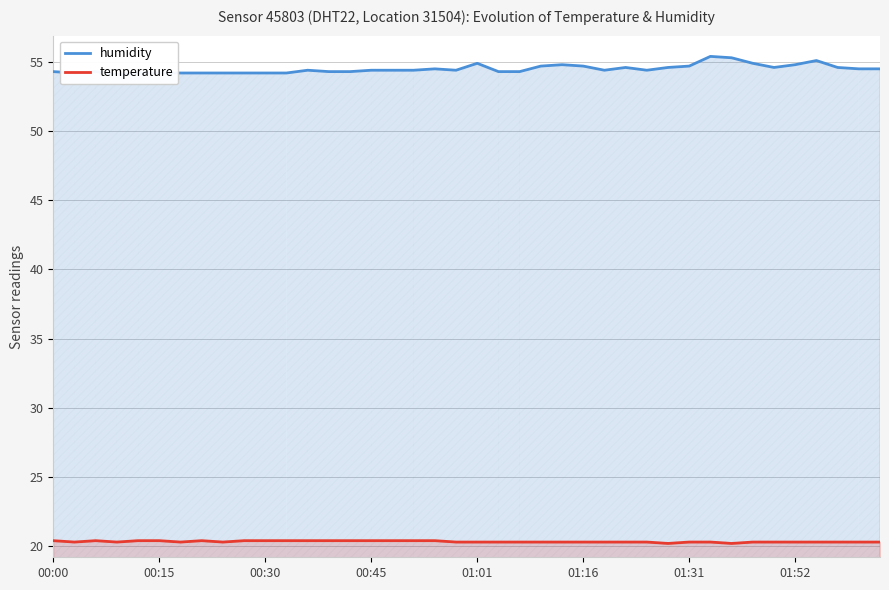

Reading left to right, what are all the values shown in this chart?

humidity: 54.3	54.2	54.3	54.1	54.2	54.2	54.2	54.2	54.2	54.2	54.2	54.2	54.4	54.3	54.3	54.4	54.4	54.4	54.5	54.4	54.9	54.3	54.3	54.7	54.8	54.7	54.4	54.6	54.4	54.6	54.7	55.4	55.3	54.9	54.6	54.8	55.1	54.6	54.5	54.5
temperature: 20.4	20.3	20.4	20.3	20.4	20.4	20.3	20.4	20.3	20.4	20.4	20.4	20.4	20.4	20.4	20.4	20.4	20.4	20.4	20.3	20.3	20.3	20.3	20.3	20.3	20.3	20.3	20.3	20.3	20.2	20.3	20.3	20.2	20.3	20.3	20.3	20.3	20.3	20.3	20.3